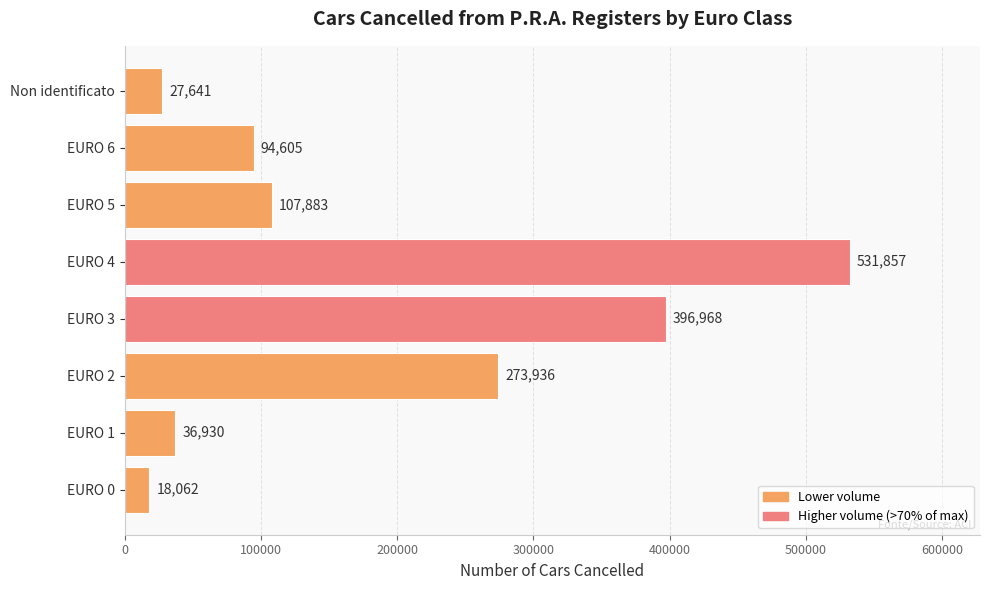

How many categories are shown in the chart?

8